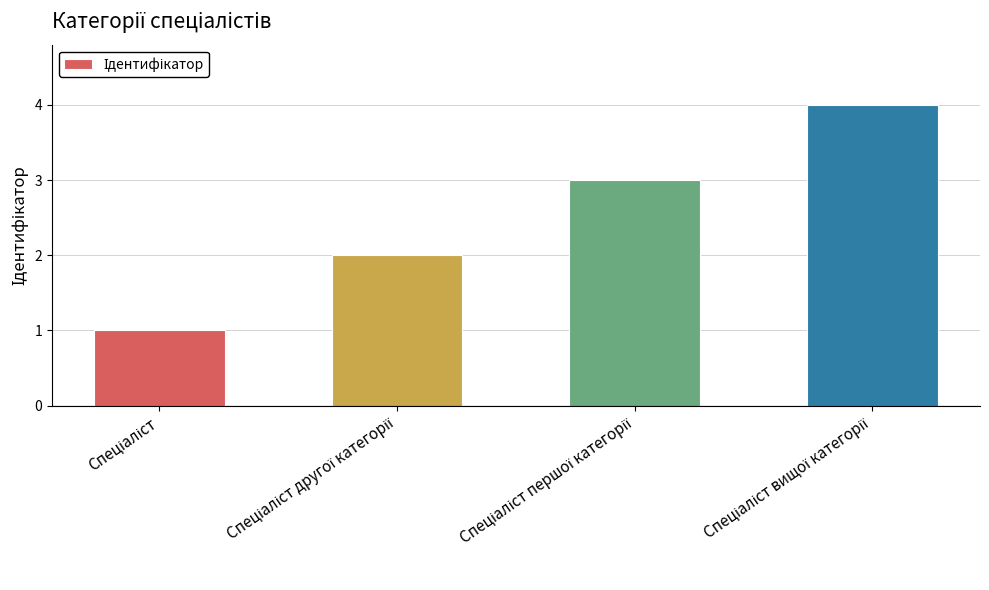

What is the sum of all values?

10